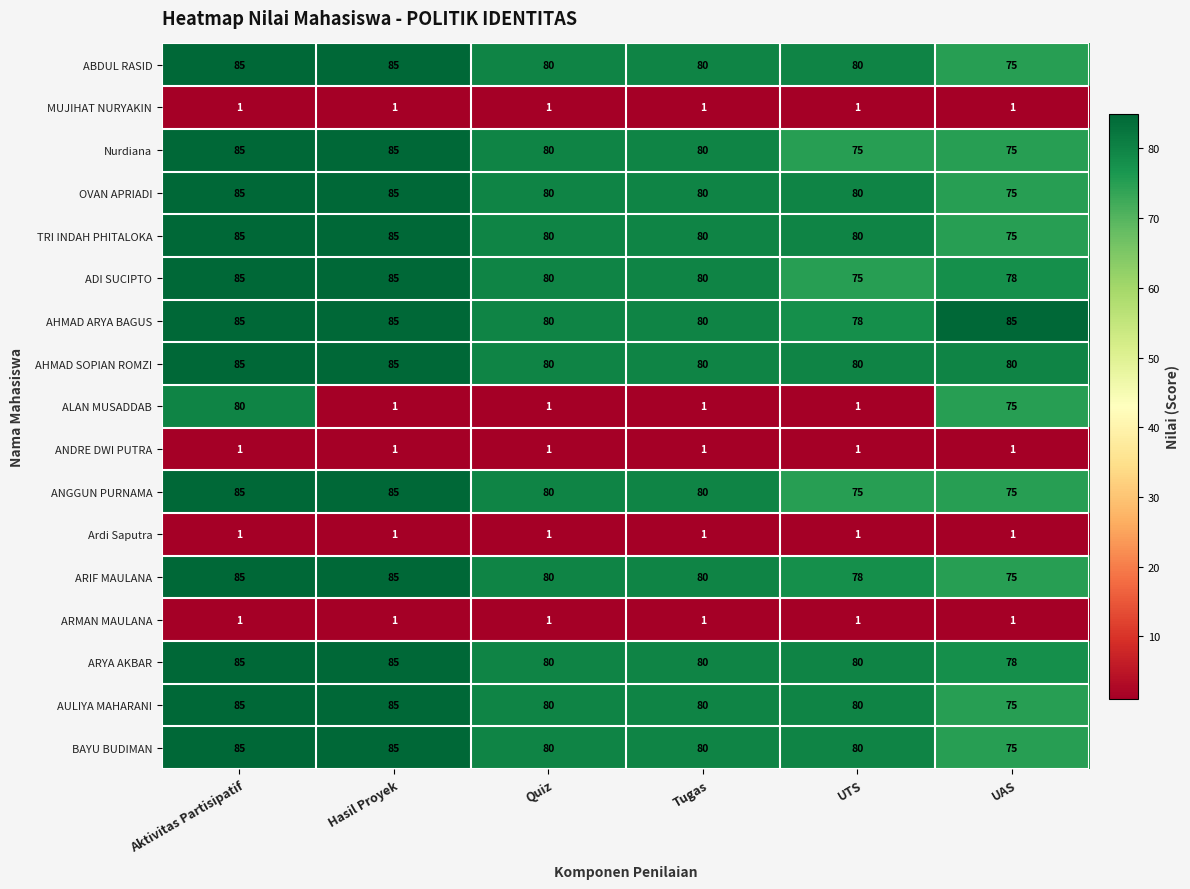

Where does the ADI SUCIPTO series first go above 80?

Aktivitas Partisipatif